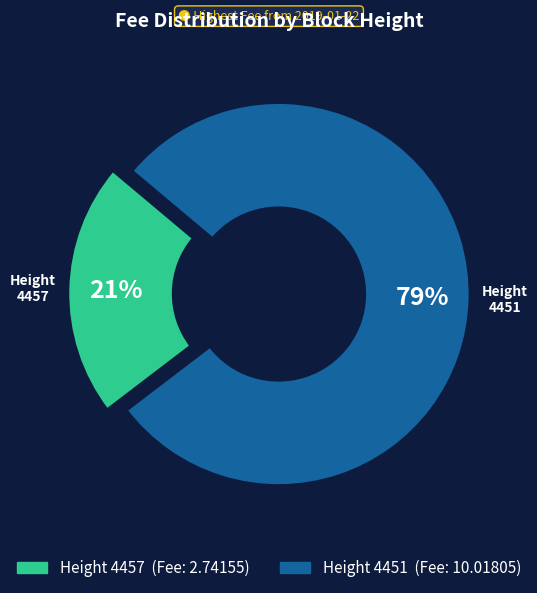

How many segments does this pie chart have?

2